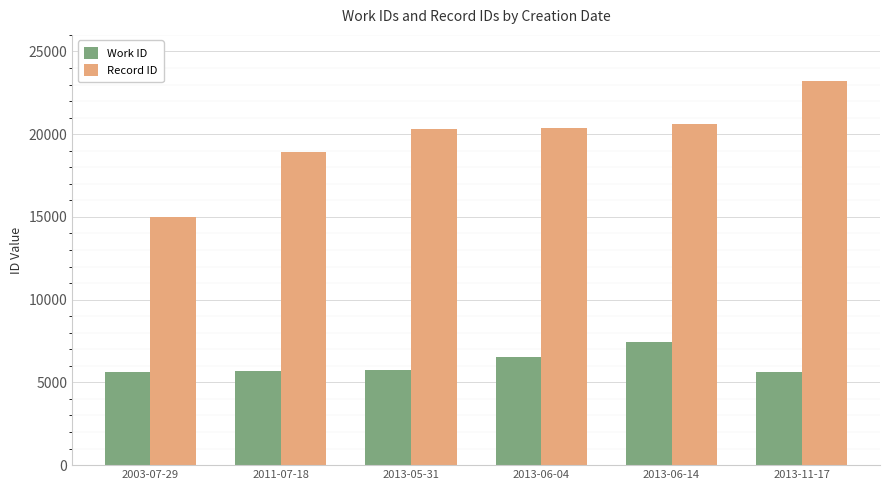

True or false: Record ID has a value of 18918 at 2011-07-18.

True